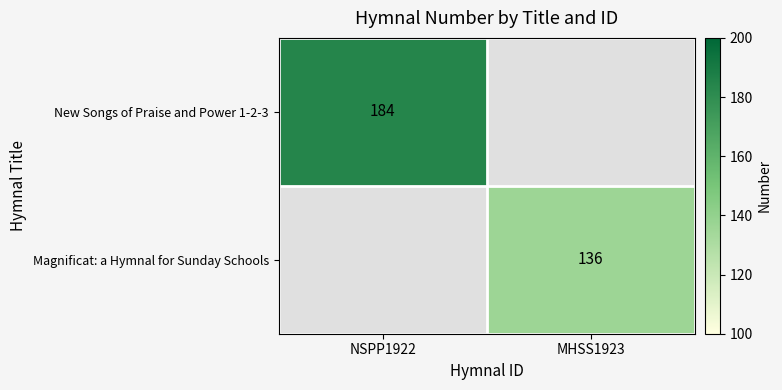

At how many categories does at least one series exceed 140?

1